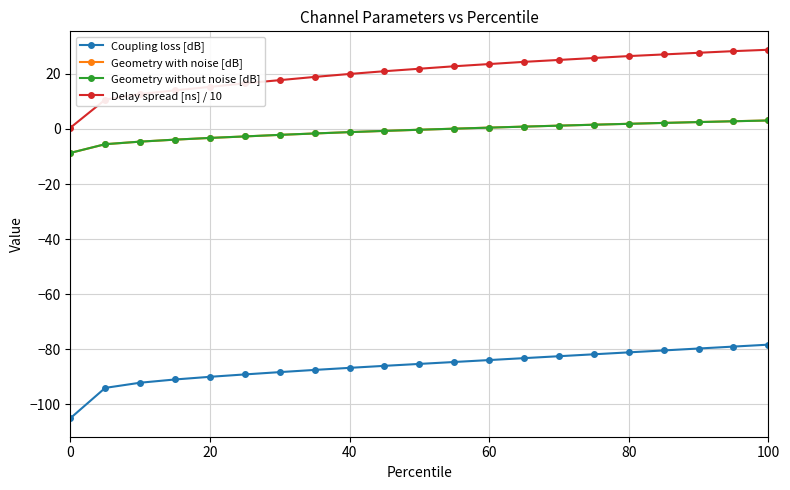

Which series has the largest range (max minus min)?

Delay spread [ns] / 10